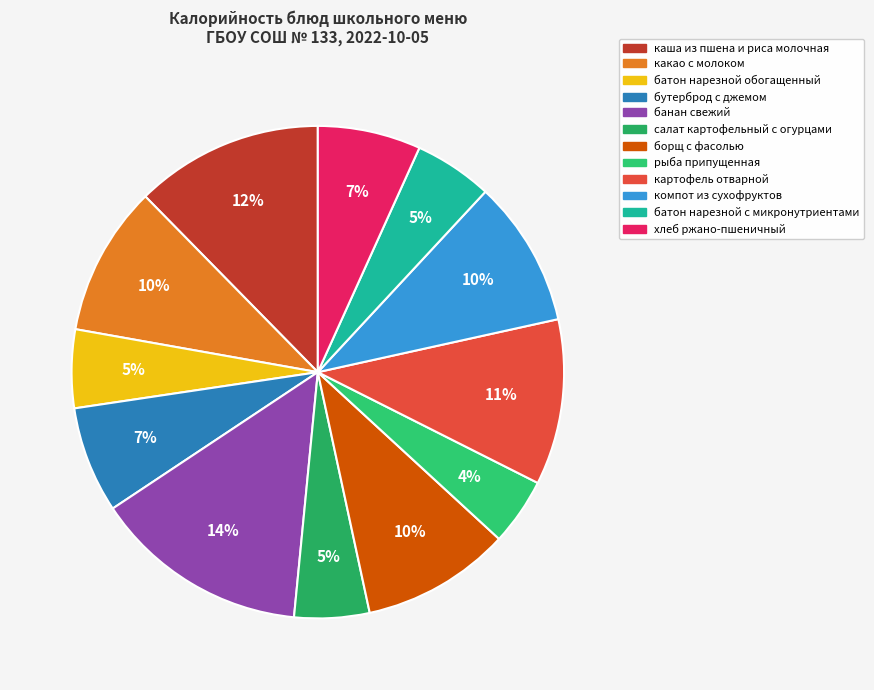

To the nearest percent, what portion does картофель отварной represent?

11%